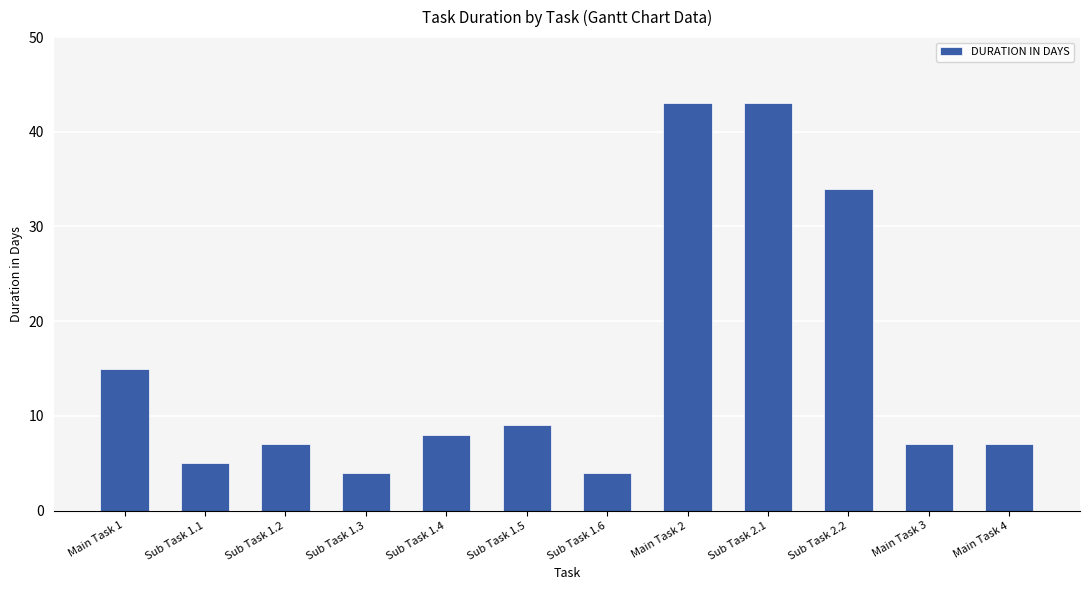

True or false: the data shows 8 at Sub Task 1.4.

True